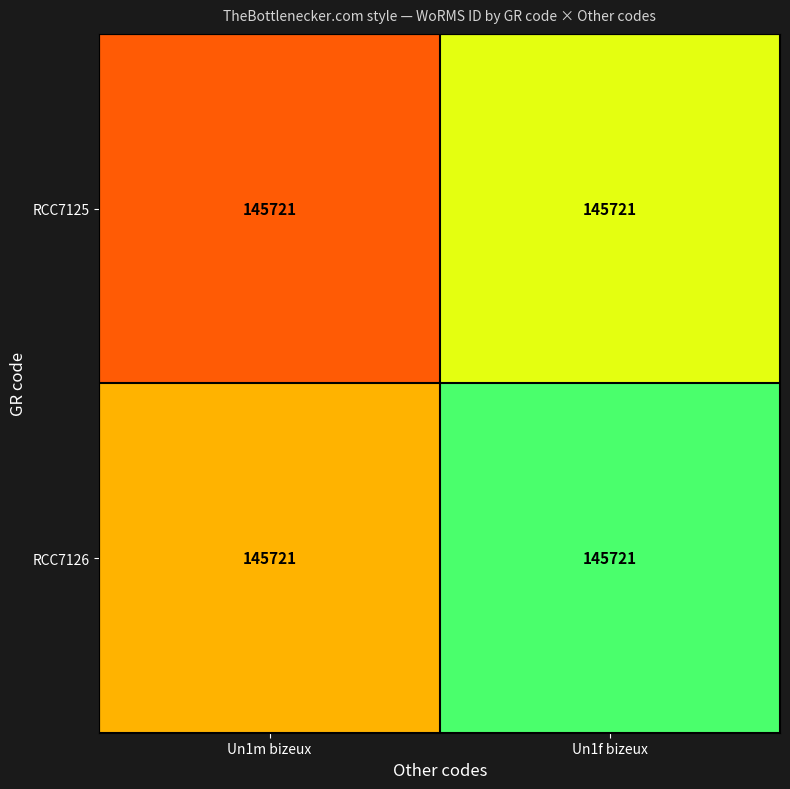

Where is RCC7125 nearest to the value 0?

Un1m bizeux